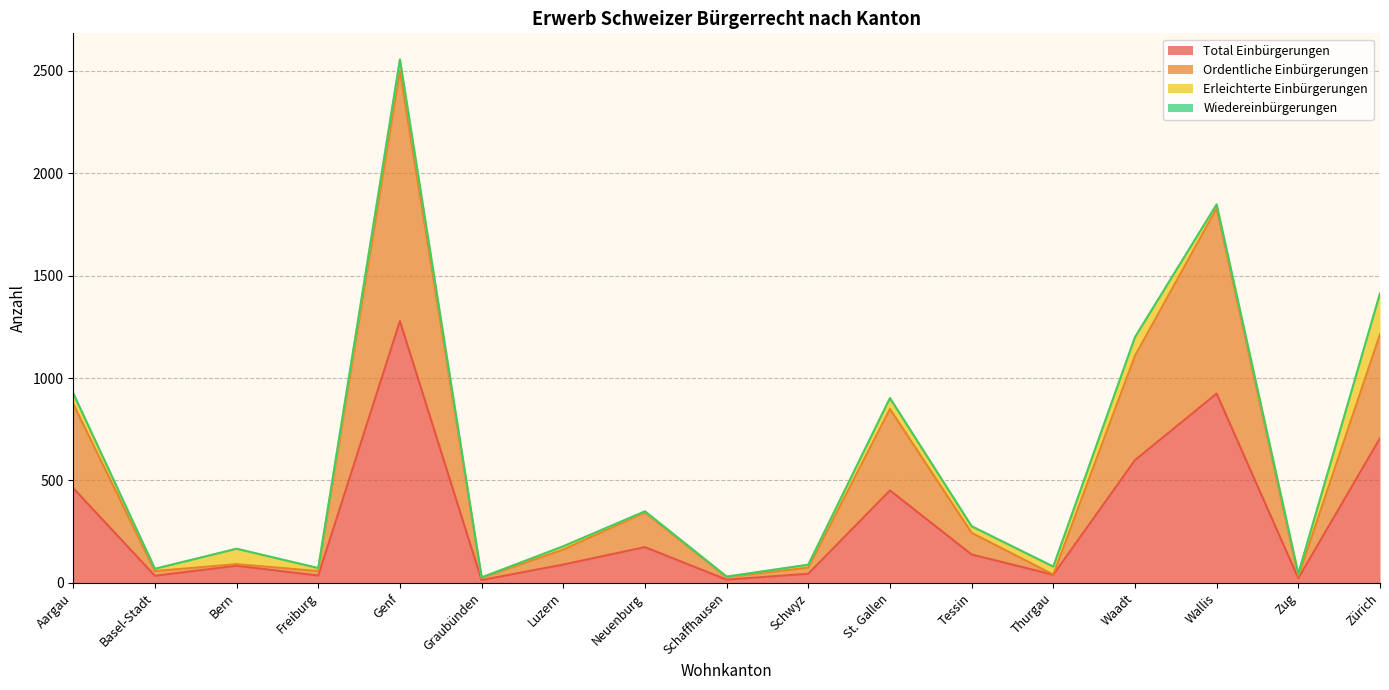

At which category does the chart reach its peak across all series?

Genf